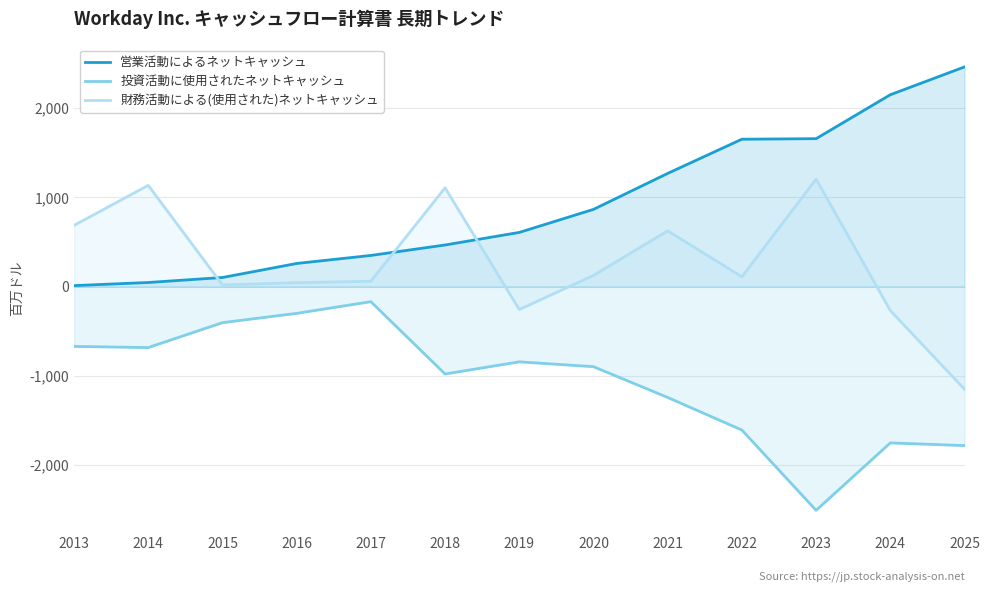

True or false: 営業活動によるネットキャッシュ has a value of 1319 at 2020.

False